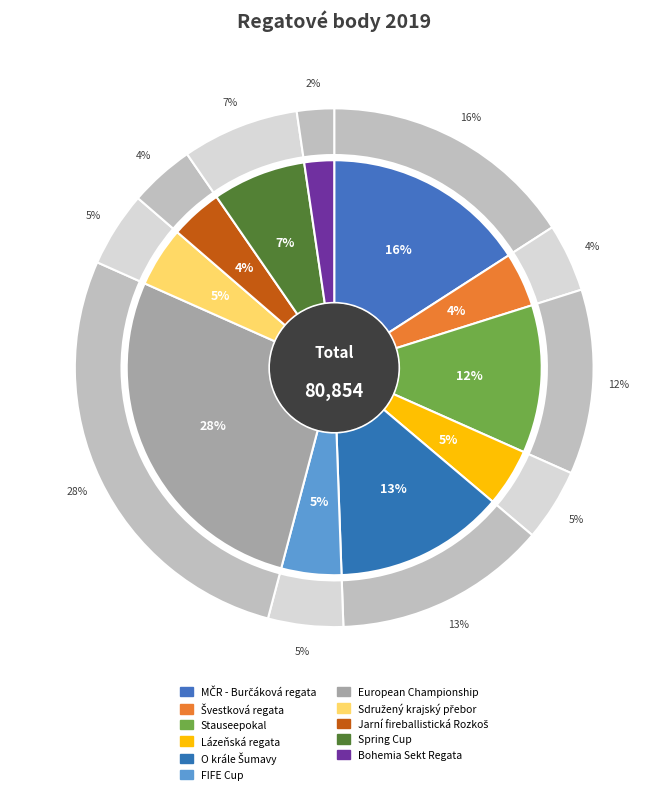

Combined, do Bohemia Sekt Regata and Spring Cup account for over 50%?

No